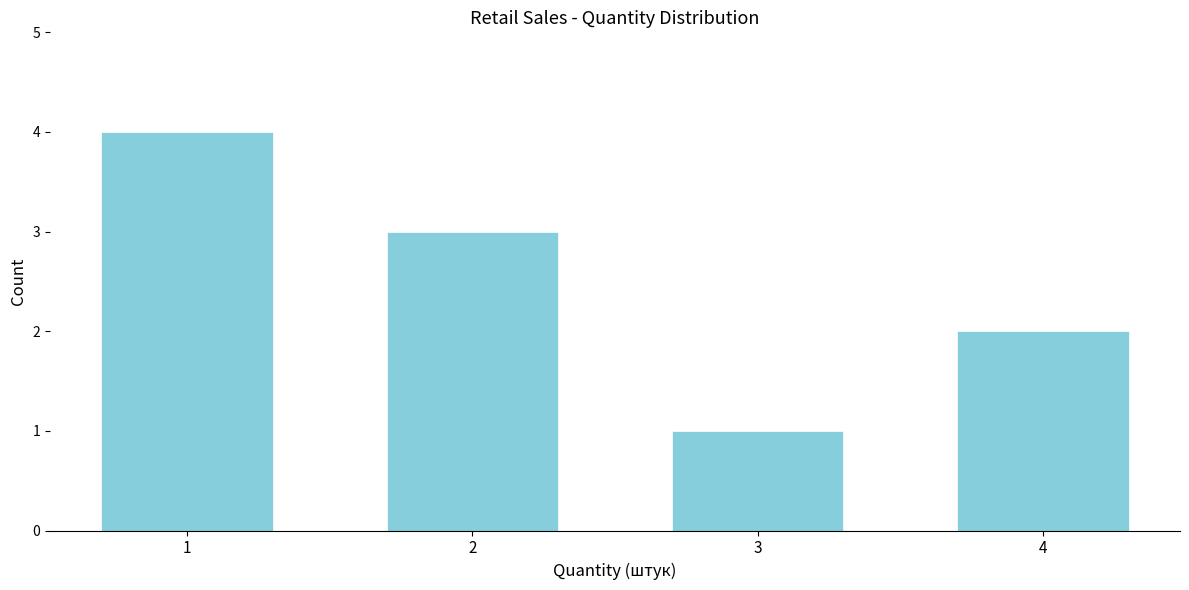

Reading left to right, what are all the values shown in this chart?

1=4	2=3	3=1	4=2